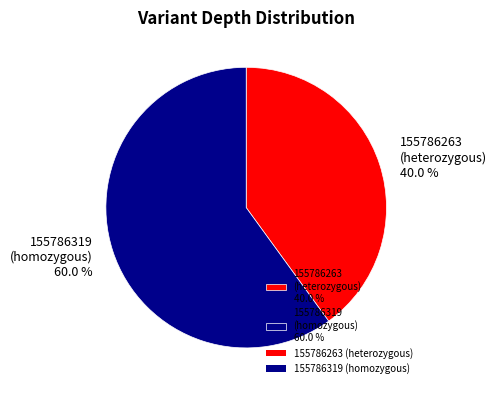

How many slices are in this pie chart?

2